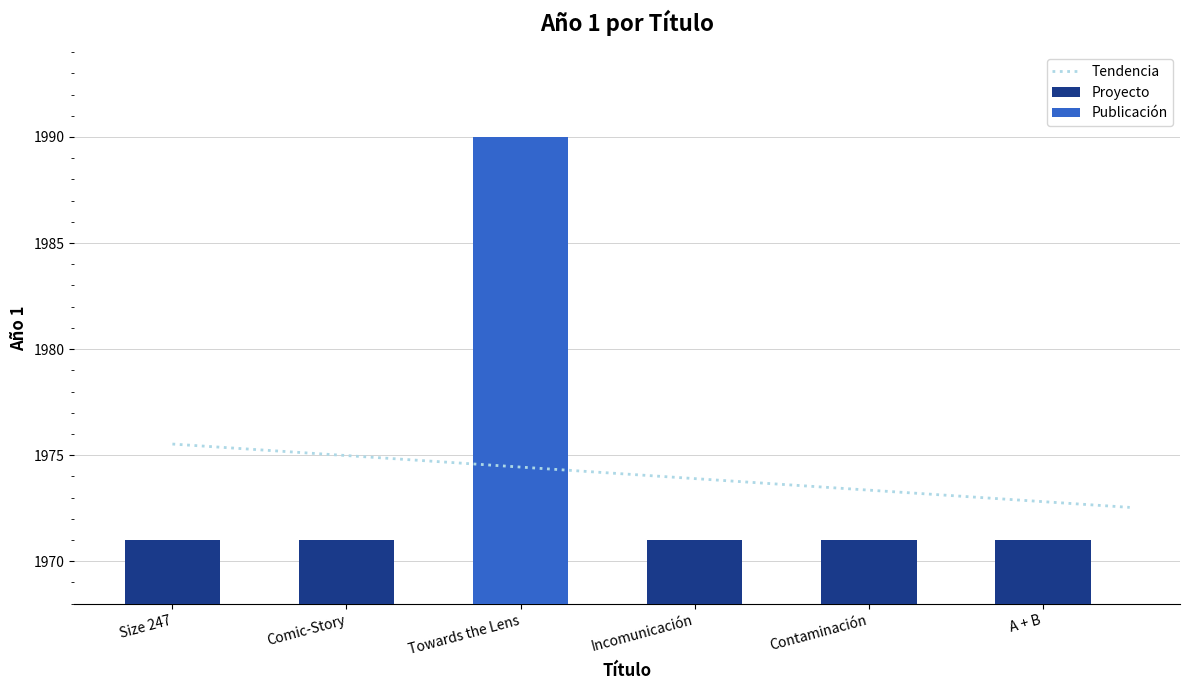

Which category has the highest value across all series?

Towards the Lens